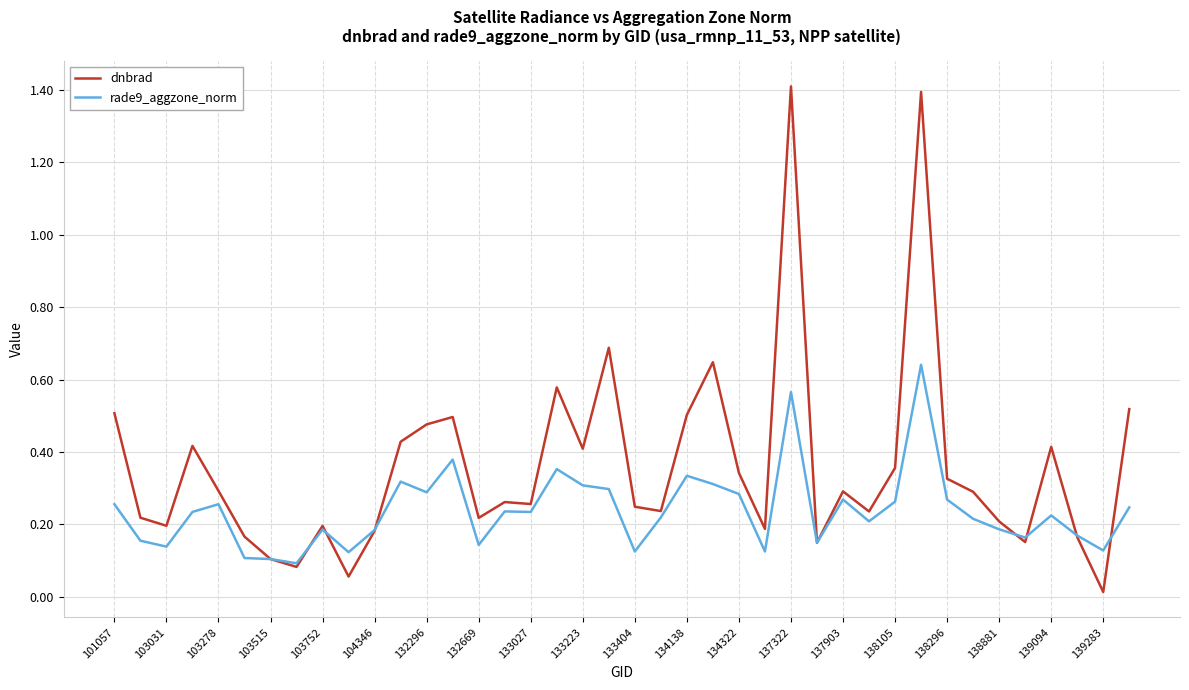

Rank the series by their maximum value, from highest to lowest.

dnbrad, rade9_aggzone_norm